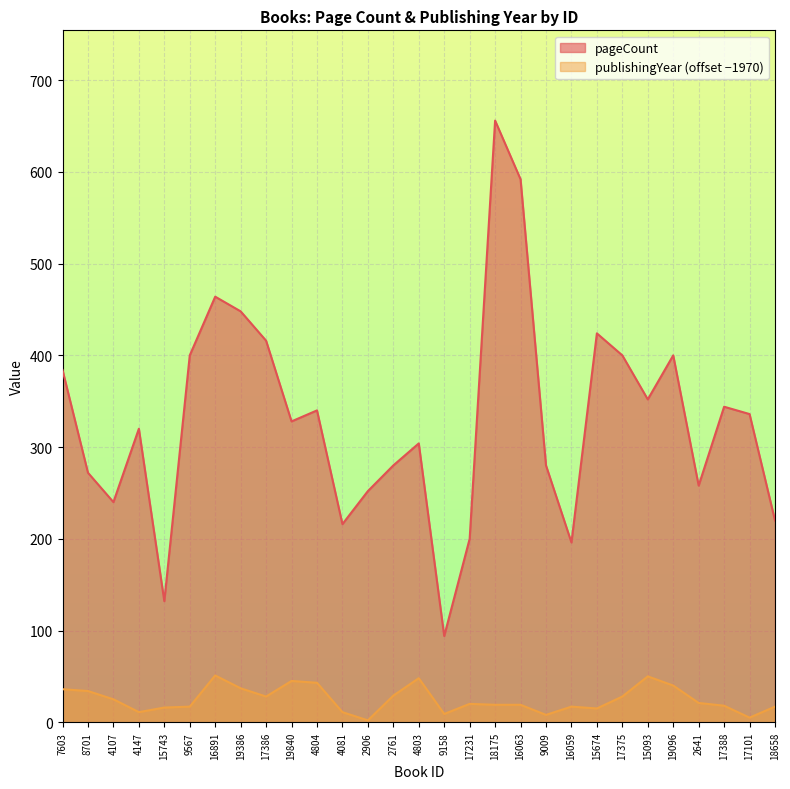

What position from the right is 2906?

17